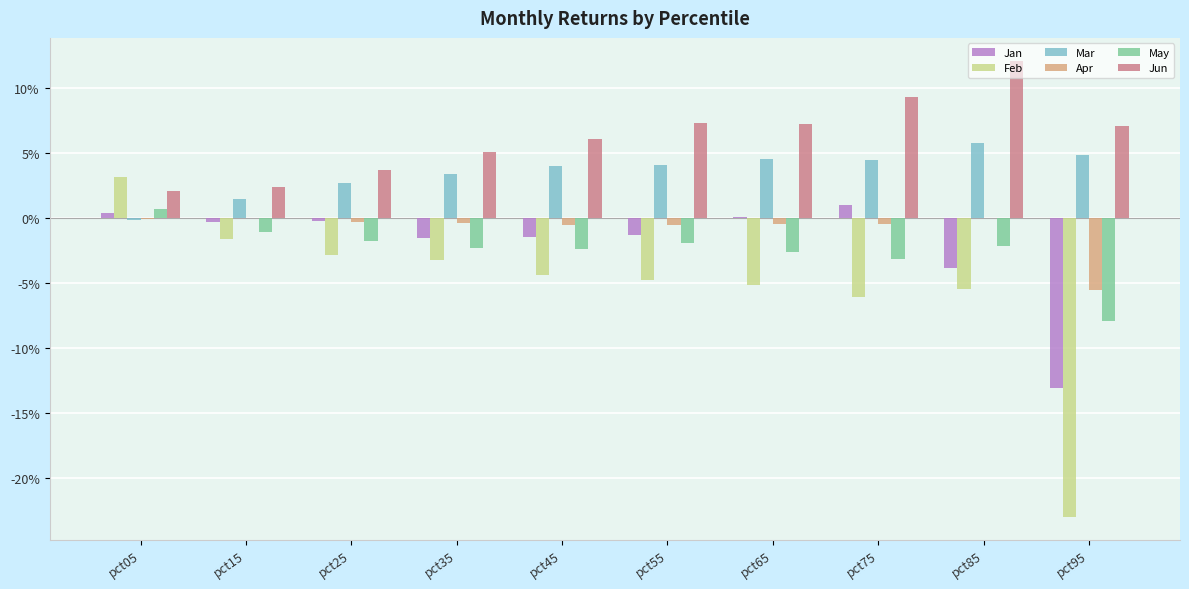

Does the chart contain stacked bars?

No